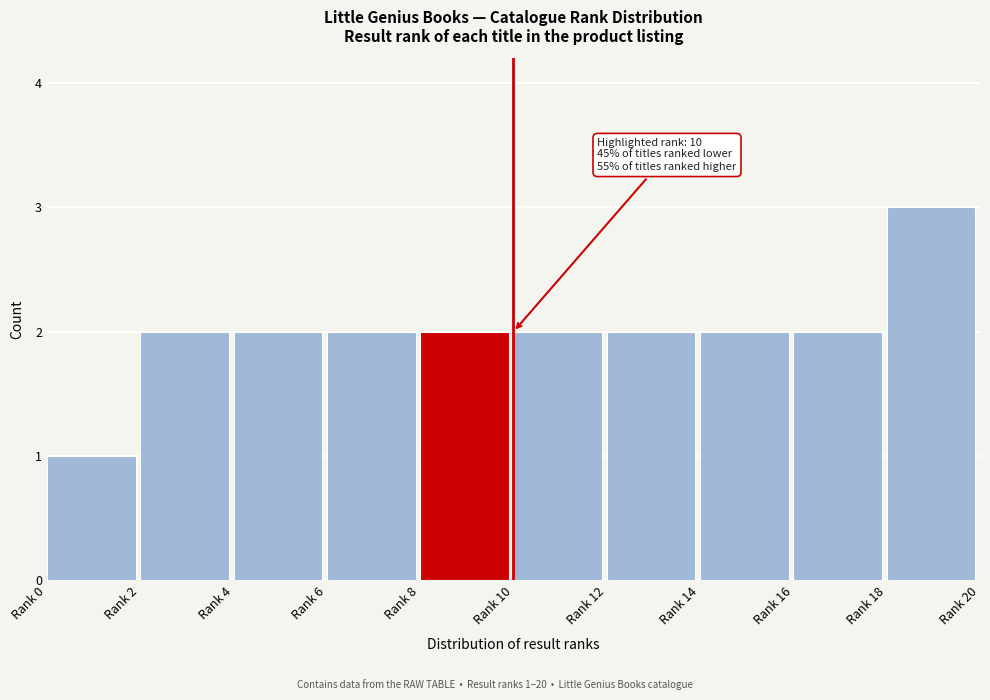

Reading left to right, transcribe all the data shown in this chart.

1	2	2	2	2	2	2	2	2	3